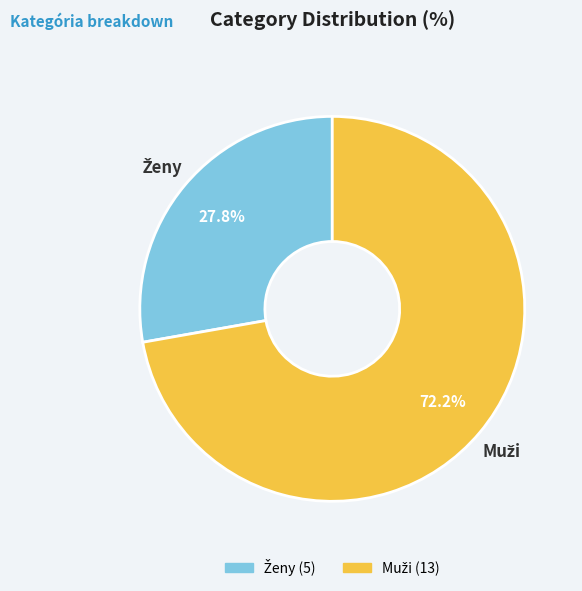

How many segments does this pie chart have?

2